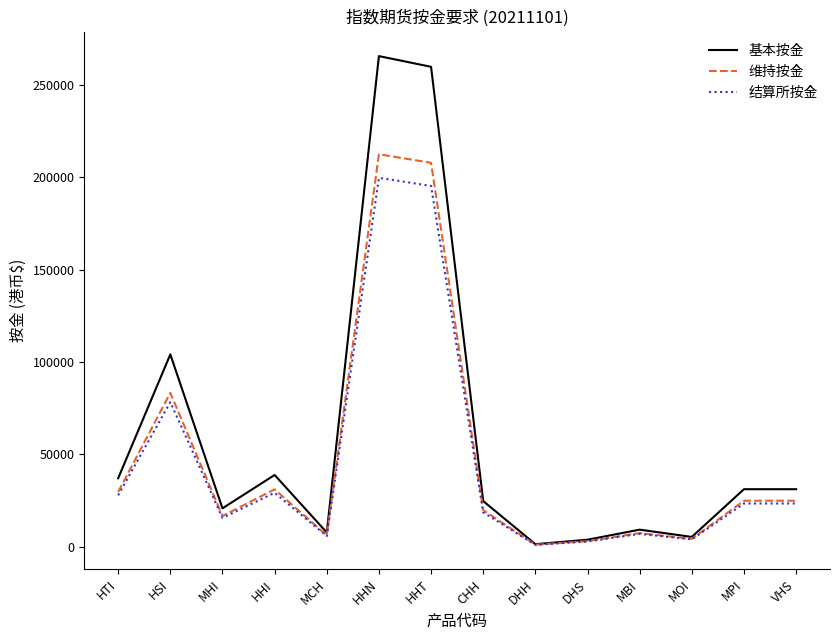

What is the difference between the highest and lowest values at MBI?

2306